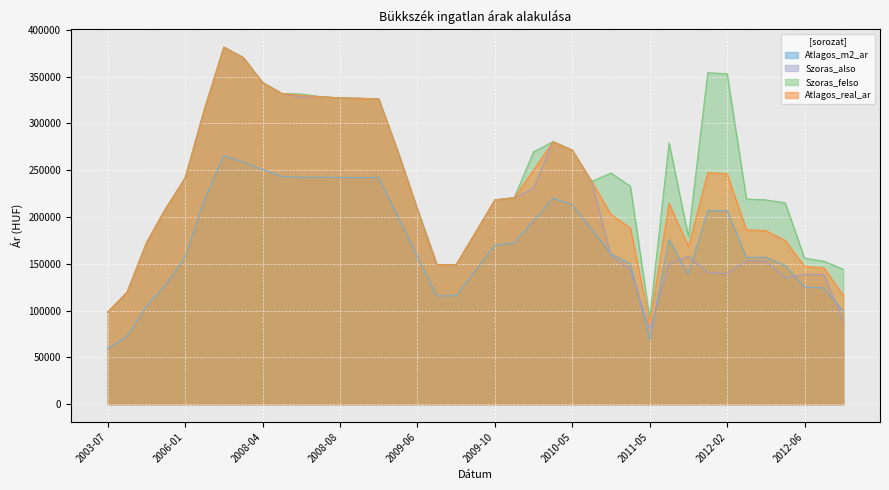

In Szoras_also, how many points are higher than both neighbors (excluding endpoints)?

6